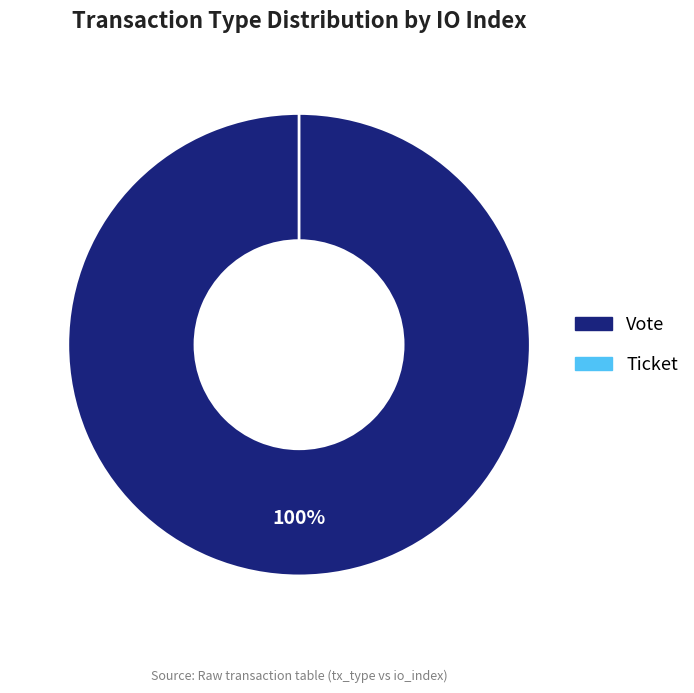

To the nearest percent, what is the difference between the largest and smallest slice percentages?

100%